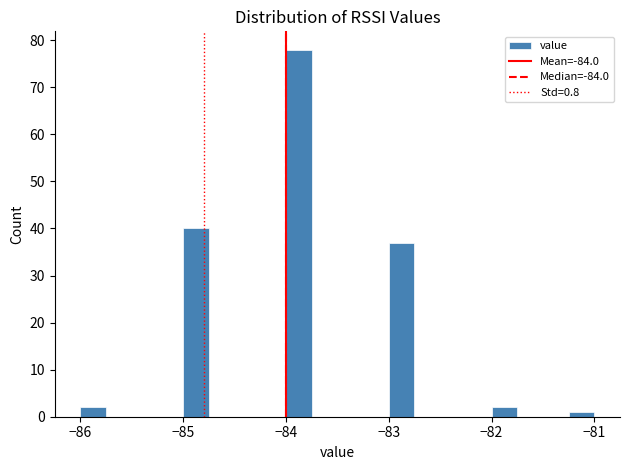

Read against the x-axis, roughly where is the centre of the tallest bar?

-83.9